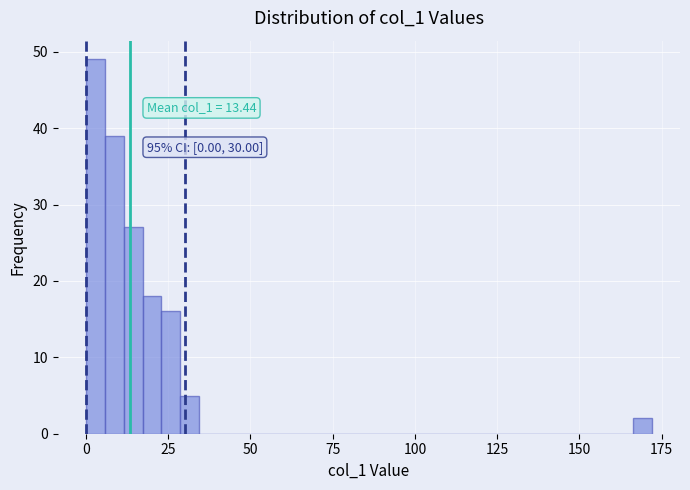

Read against the x-axis, roughly where is the centre of the tallest bar?

5